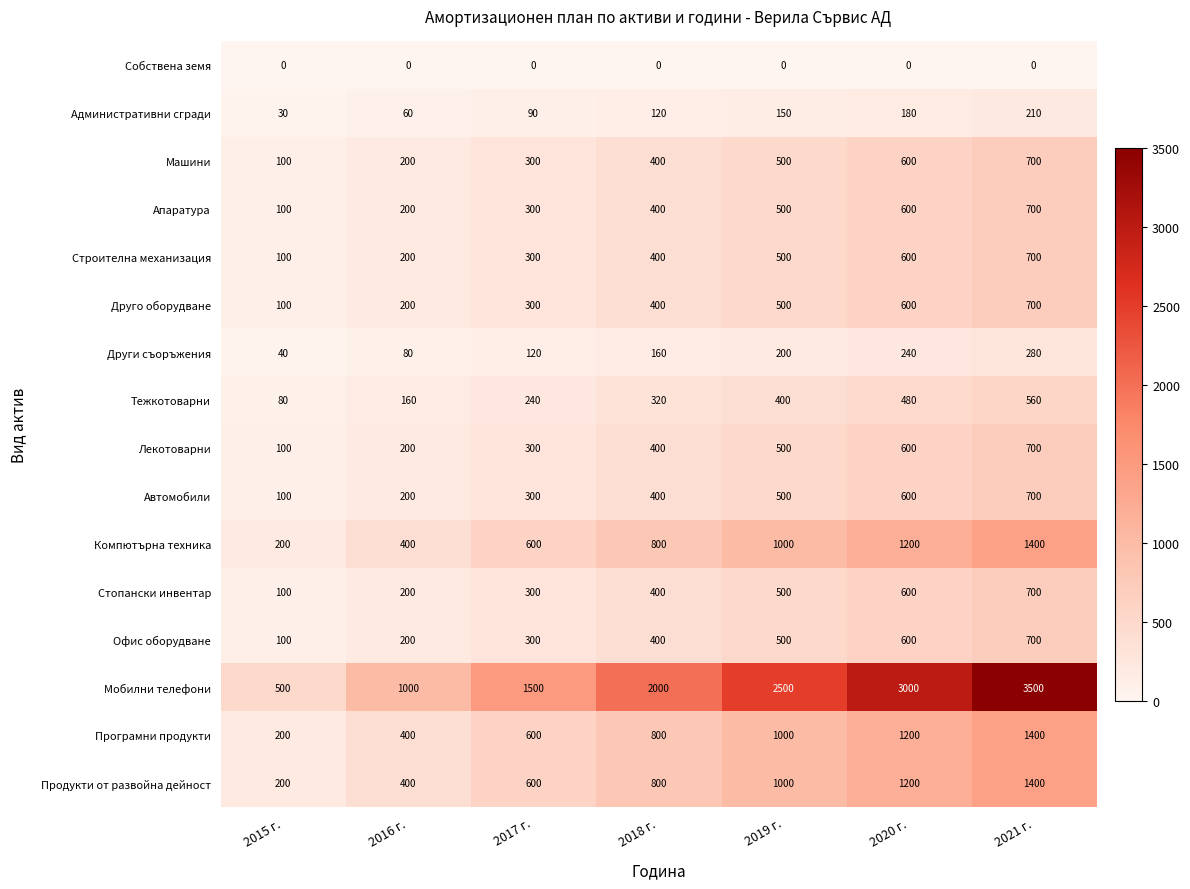

Is the value of Тежкотоварни at 2018 г. greater than the value of Стопански инвентар at 2020 г.?

No